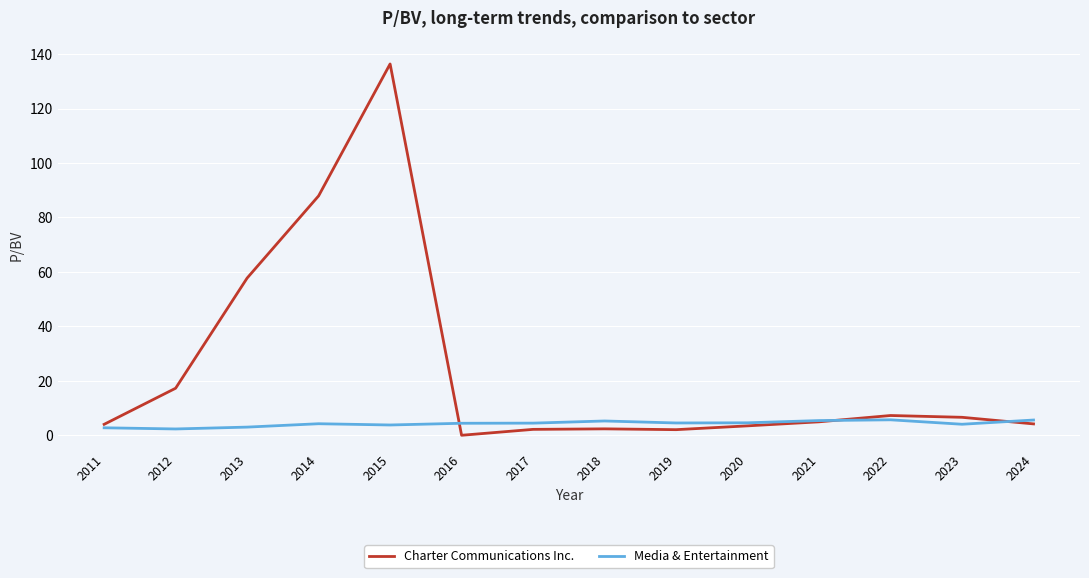

What is the difference between the maximum and minimum values in the Media & Entertainment series?

3.4